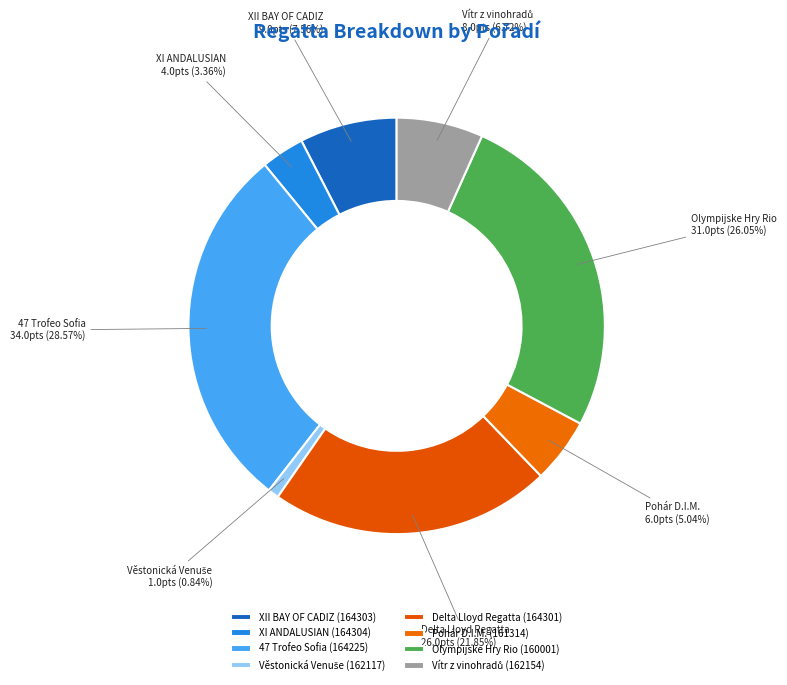

Is the sum of XII BAY OF CADIZ and 47 Trofeo Sofia greater than half?

No